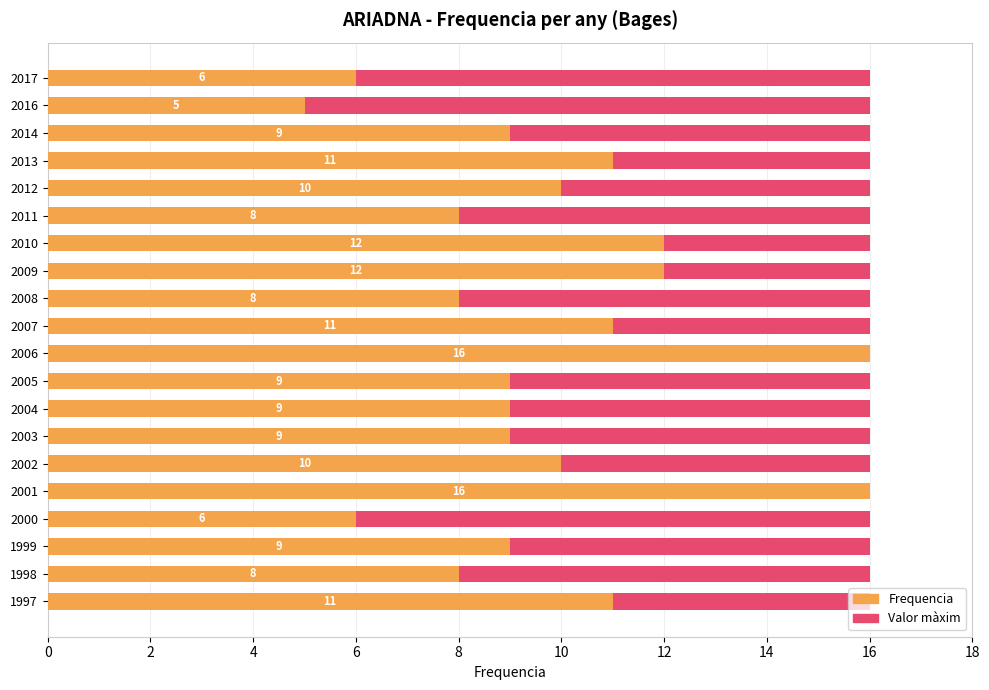

The value of Frequencia at 2009 is 2.6. True or false?

False